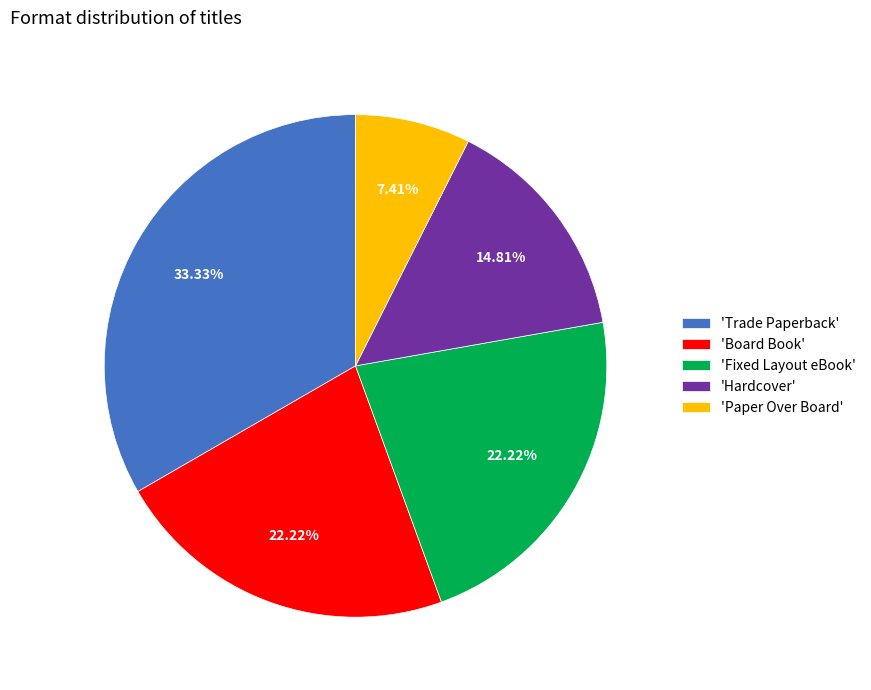

Does 'Fixed Layout eBook' represent more than half of the total?

No